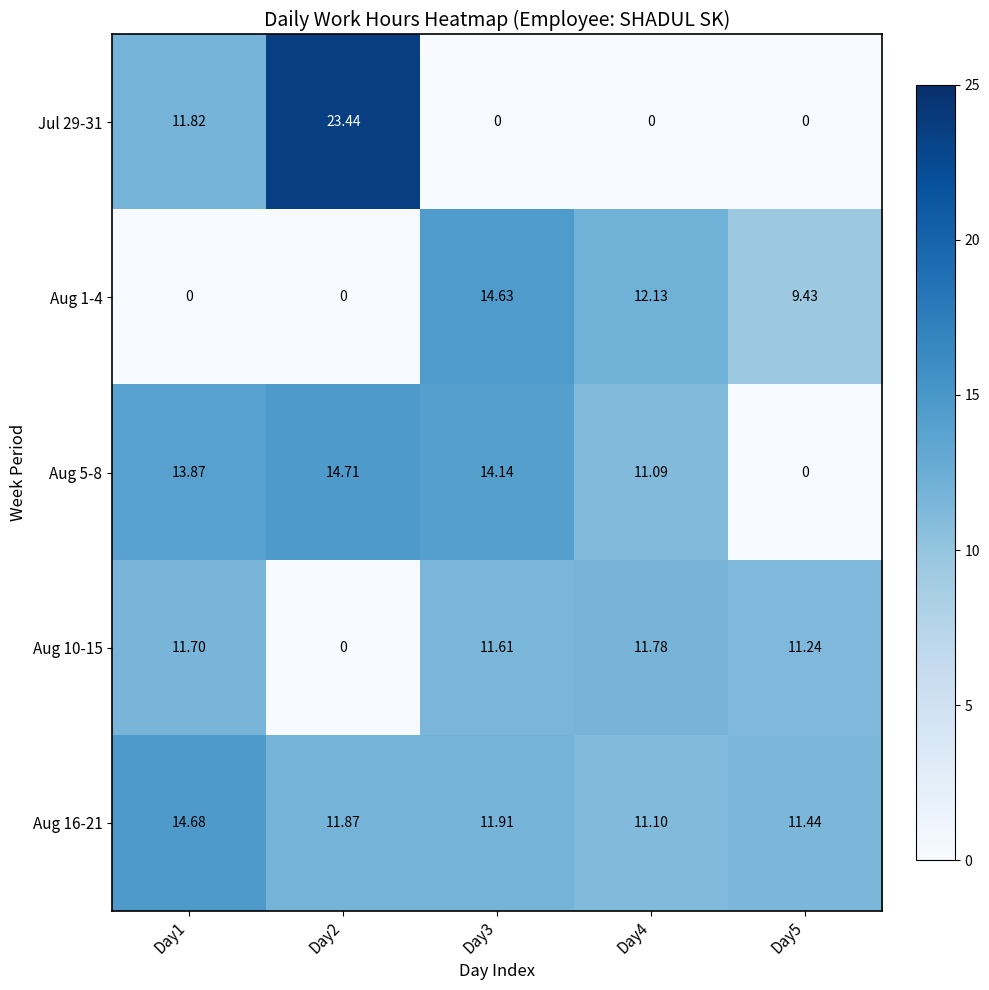

How many categories are shown in the chart?

5